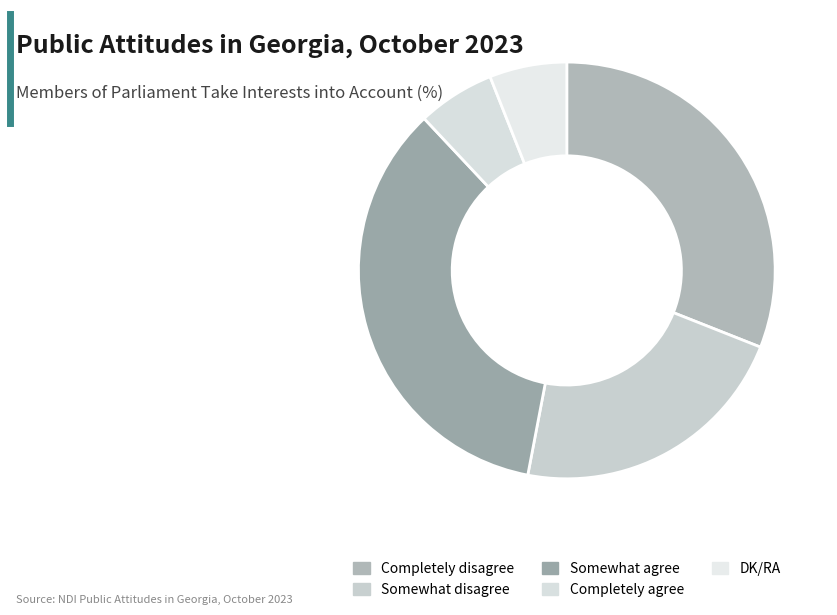

Is there a majority slice in this chart?

No